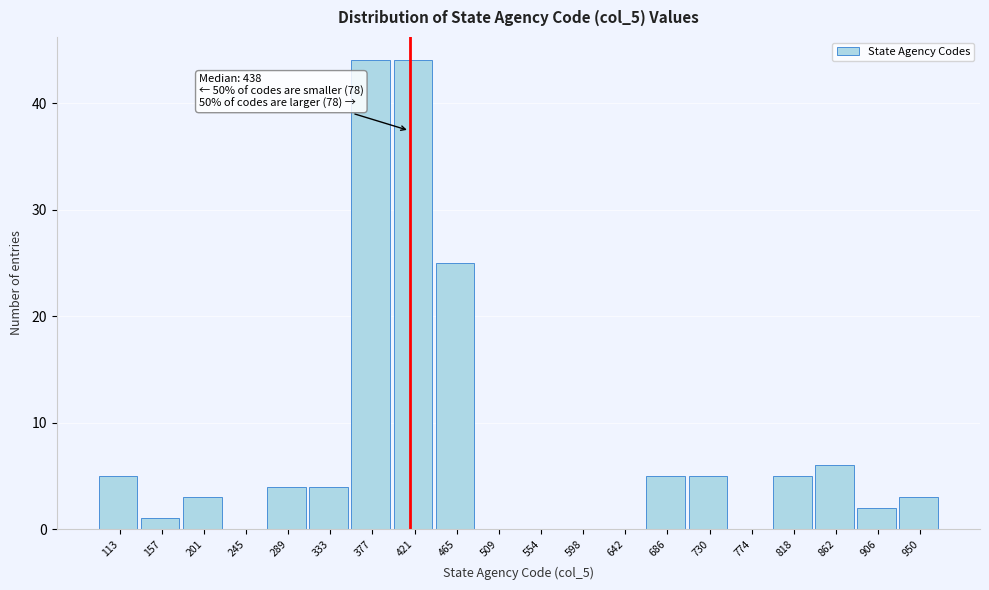

Reading left to right, transcribe all the data shown in this chart.

113=5	157=1	201=3	245=0	289=4	333=4	377=44	421=44	465=25	509=0	554=0	598=0	642=0	686=5	730=5	774=0	818=5	862=6	906=2	950=3